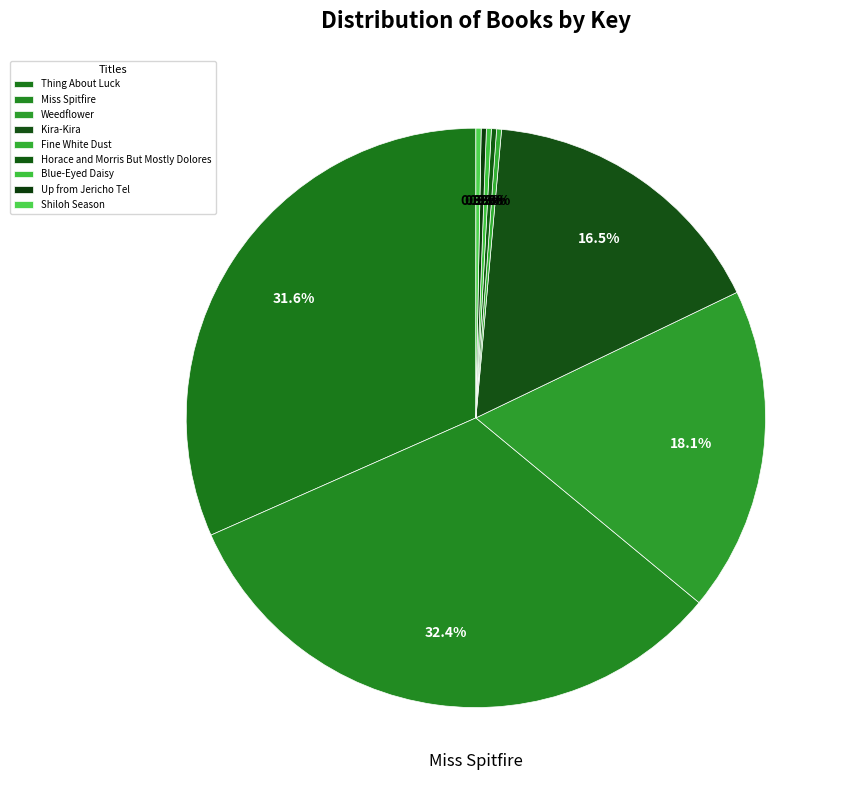

Combined, what portion of the pie is Horace and Morris But Mostly Dolores and Miss Spitfire?

32.7%